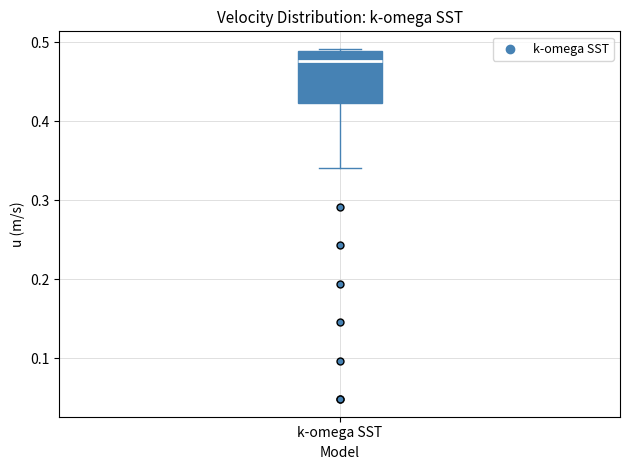

Read this box plot against the y-axis: the position of the median line, the range covered by the box, and the ends of both whiskers. The values are not printed on the chart, so give them approximately, as read against the axis.

median 0.48, box 0.42 to 0.49, whiskers 0.34 to 0.49 (just above the box's upper edge)